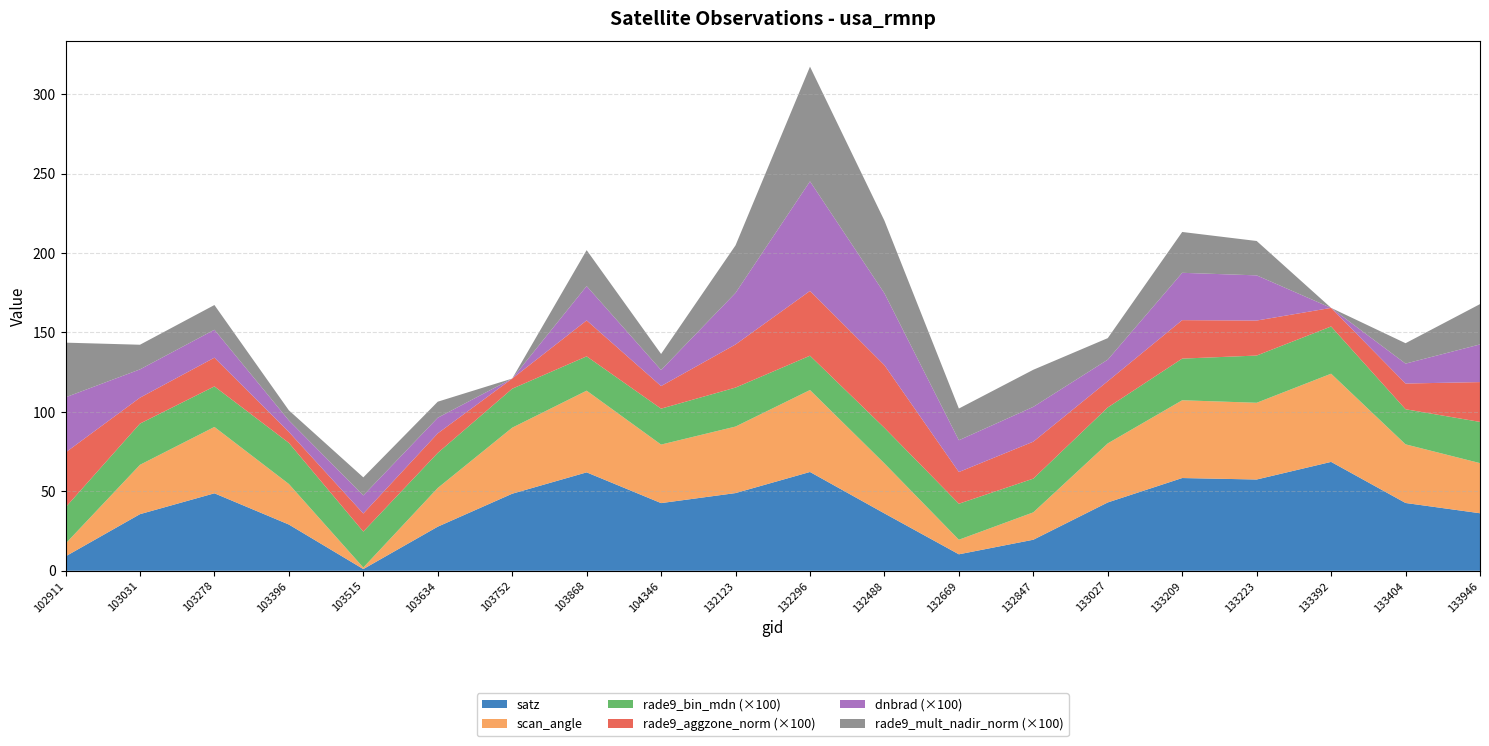

Reading right to left, transcribe all the data shown in this chart.

satz: 133946=36.2	133404=42.7	133392=68.5	133223=57.5	133209=58.4	133027=43.0	132847=19.5	132669=10.4	132488=36.1	132296=62.2	132123=48.9	104346=42.6	103868=62.0	103752=48.5	103634=27.8	103515=1.1	103396=29.1	103278=48.8	103031=35.6	102911=9.1
scan_angle: 133946=31.6	133404=36.9	133392=55.5	133223=48.3	133209=49.0	133027=37.2	132847=17.2	132669=9.2	132488=31.5	132296=51.6	132123=41.9	104346=36.8	103868=51.4	103752=41.6	103634=24.4	103515=1.0	103396=25.5	103278=41.8	103031=31.1	102911=8.0
rade9_bin_mdn: 133946=0.3	133404=0.2	133392=0.3	133223=0.3	133209=0.3	133027=0.2	132847=0.2	132669=0.2	132488=0.2	132296=0.2	132123=0.2	104346=0.2	103868=0.2	103752=0.2	103634=0.2	103515=0.2	103396=0.3	103278=0.3	103031=0.3	102911=0.2
rade9_aggzone_norm: 133946=0.3	133404=0.2	133392=0.1	133223=0.2	133209=0.2	133027=0.2	132847=0.2	132669=0.2	132488=0.4	132296=0.4	132123=0.3	104346=0.1	103868=0.2	103752=0.1	103634=0.1	103515=0.1	103396=0.1	103278=0.2	103031=0.2	102911=0.3
dnbrad: 133946=0.2	133404=0.1	133392=-0.1	133223=0.3	133209=0.3	133027=0.1	132847=0.2	132669=0.2	132488=0.5	132296=0.7	132123=0.3	104346=0.1	103868=0.2	103752=-0.0	103634=0.1	103515=0.1	103396=0.1	103278=0.2	103031=0.2	102911=0.3
rade9_mult_nadir_norm: 133946=0.3	133404=0.1	133392=-0.0	133223=0.2	133209=0.3	133027=0.1	132847=0.2	132669=0.2	132488=0.5	132296=0.7	132123=0.3	104346=0.1	103868=0.2	103752=-0.0	103634=0.1	103515=0.1	103396=0.1	103278=0.2	103031=0.2	102911=0.3